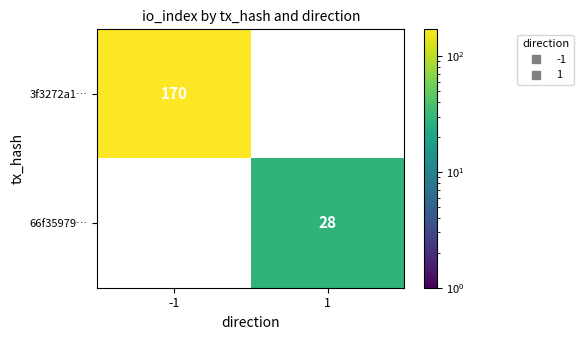

Is it true that 3f3272a1… equals 170.0 at -1?

True